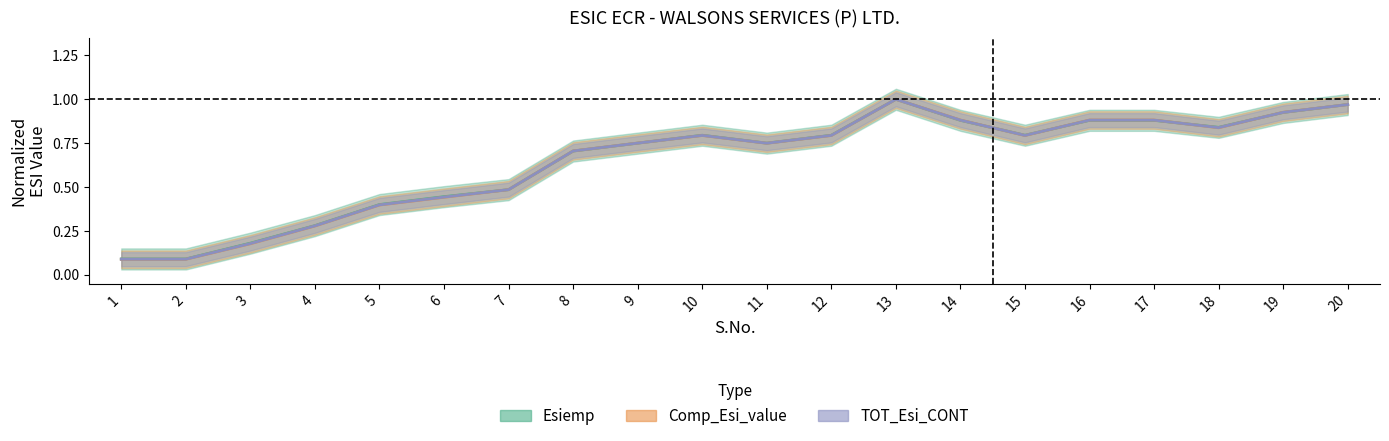

What is the total value across all series at 13?

3.0